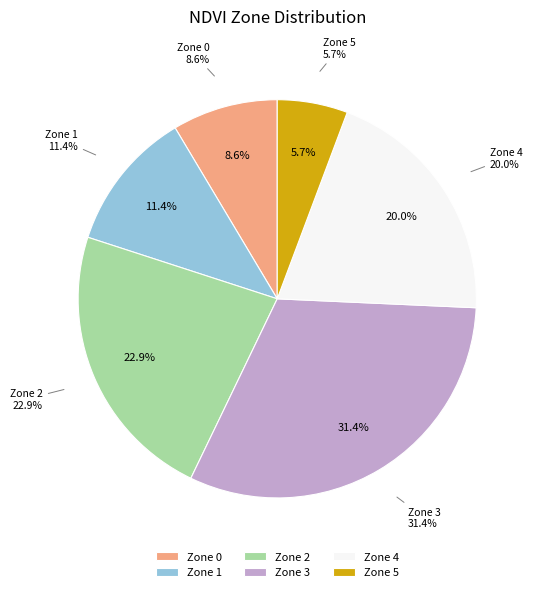

What portion of the pie excludes Zone 4?

80.0%